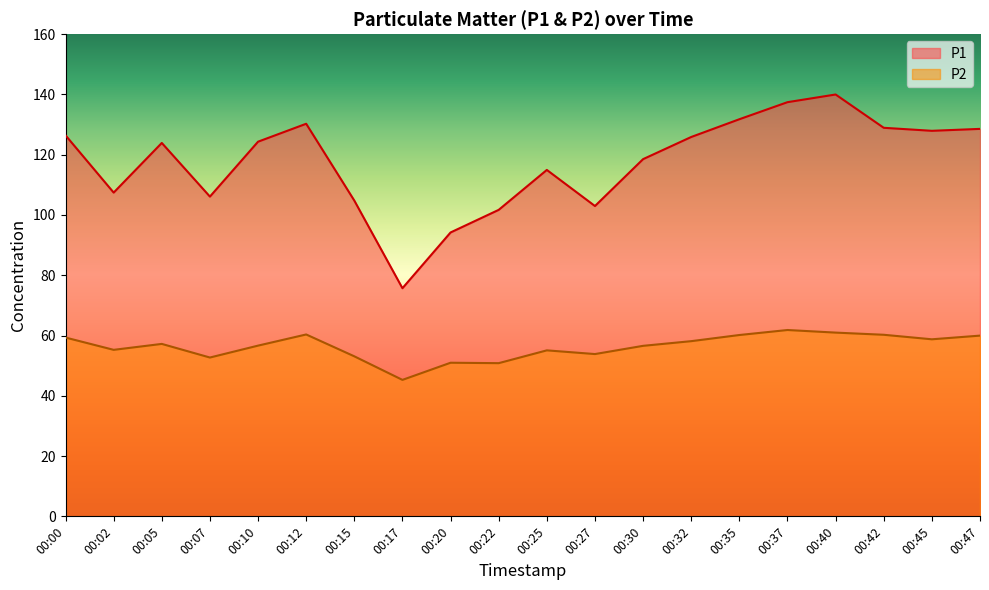

Count the number of data series in this chart.

2